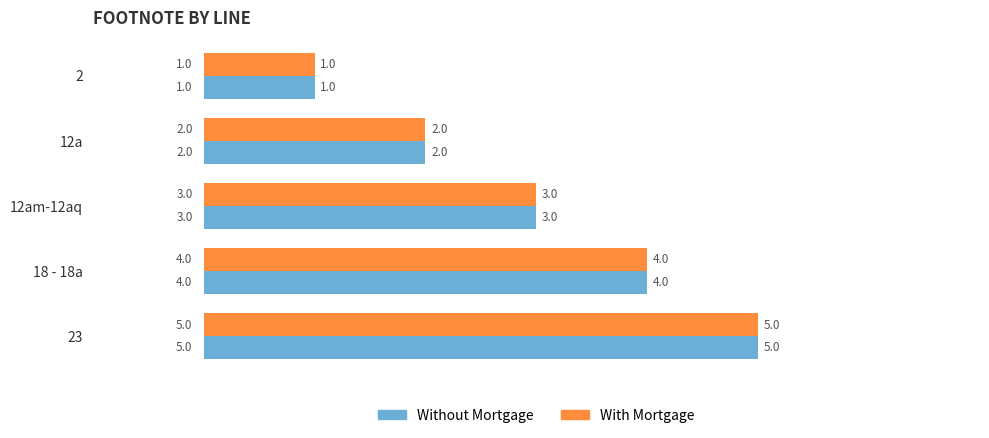

Is the value of Without Mortgage at 18 - 18a greater than the value of With Mortgage at 23?

No